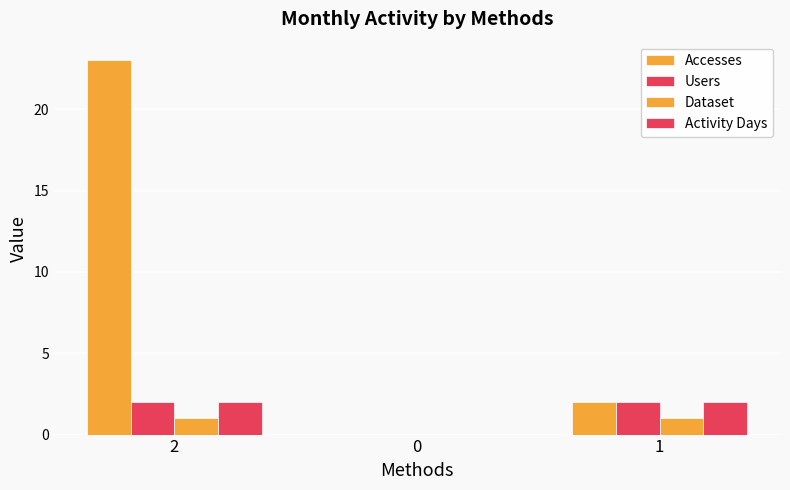

How many positive values does the Dataset series have?

2